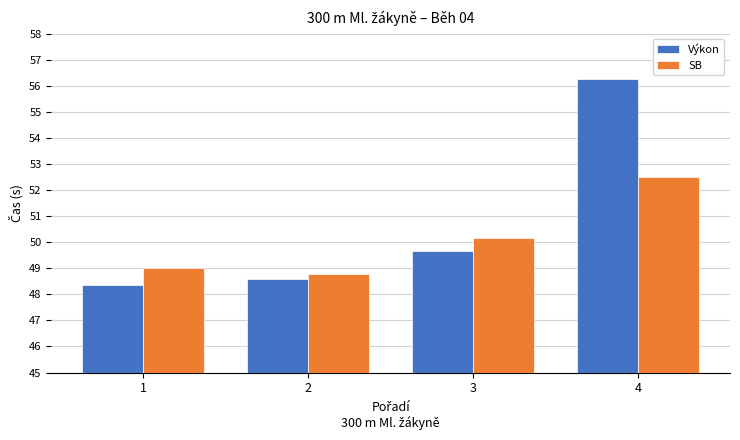

Are the bars horizontal?

No